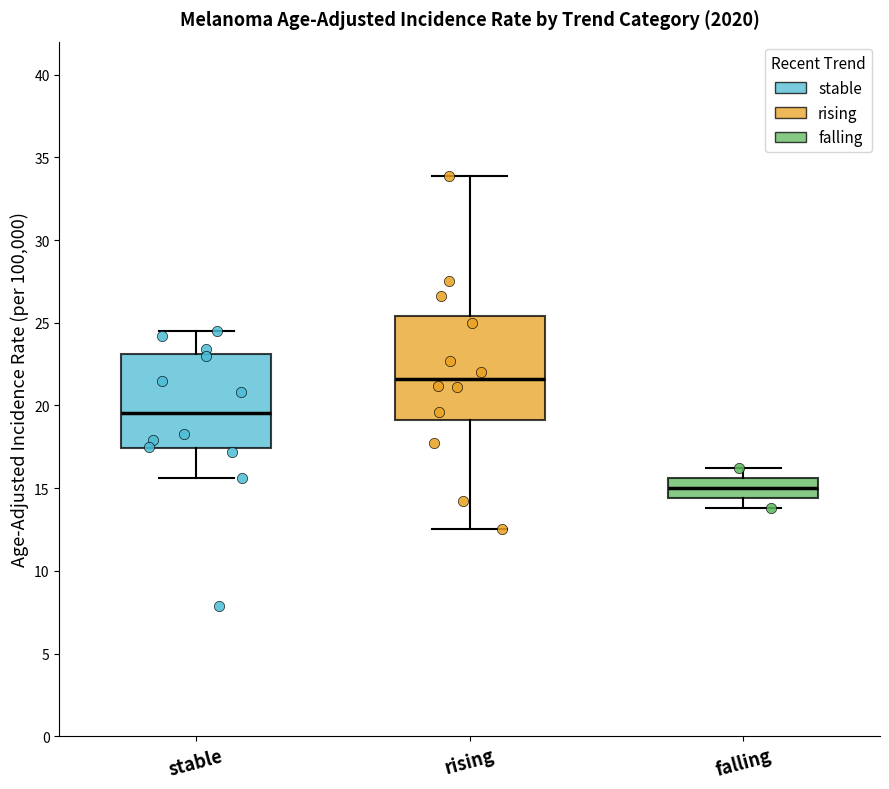

Comparing the boxes themselves (not the whiskers), which one is the tallest?

rising